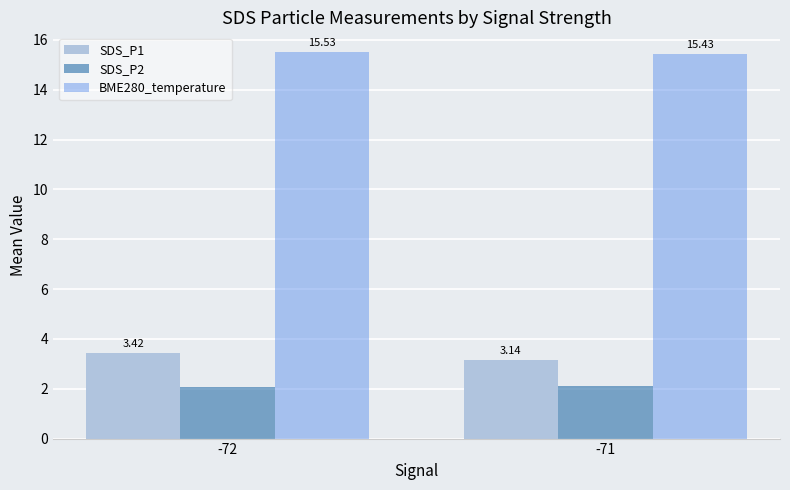

At -72, list the series in order from smallest to largest.

SDS_P2, SDS_P1, BME280_temperature